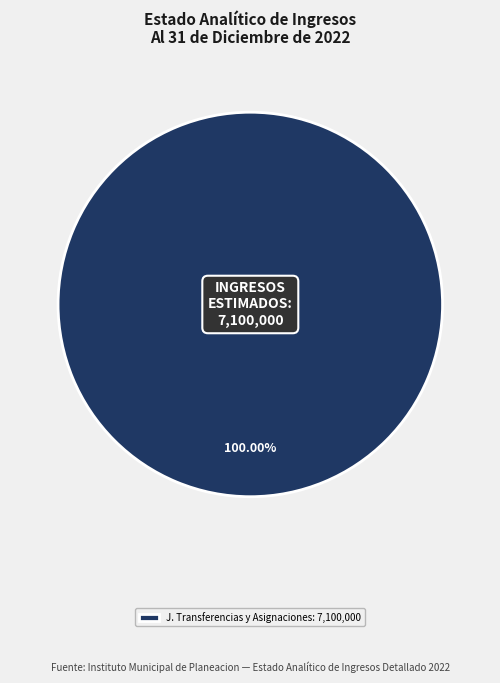

Rank the categories by value from highest to lowest.

J. Transferencias y Asignaciones: 7,100,000